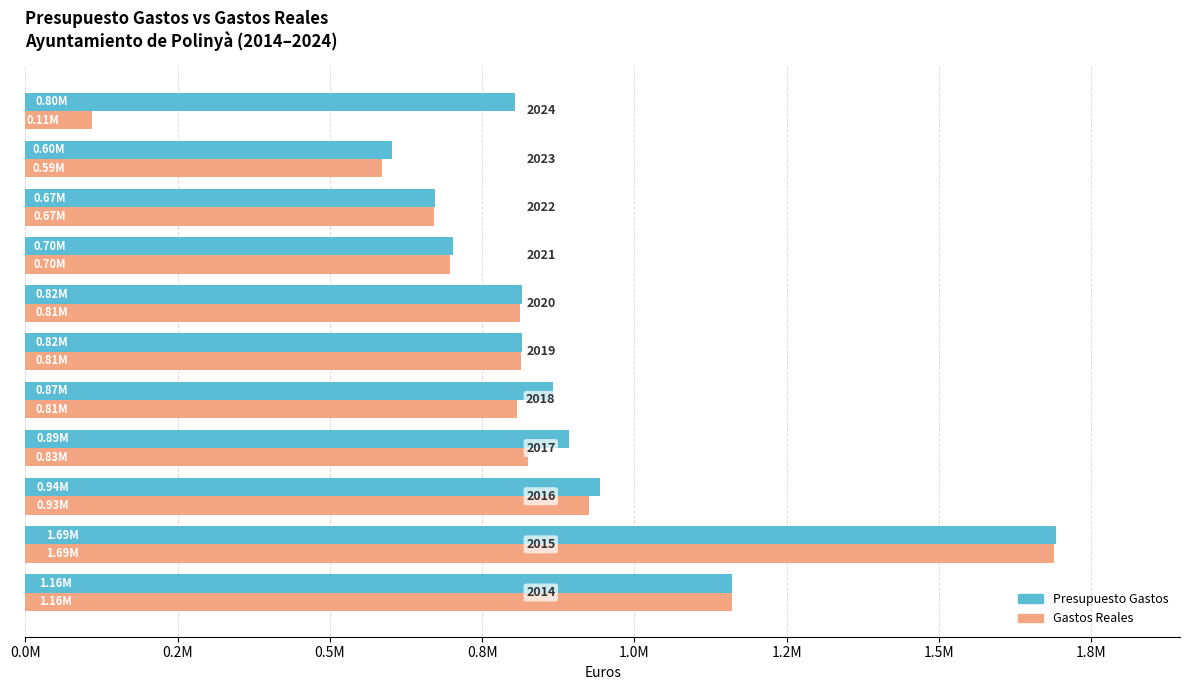

How many distinct data groups are displayed?

2